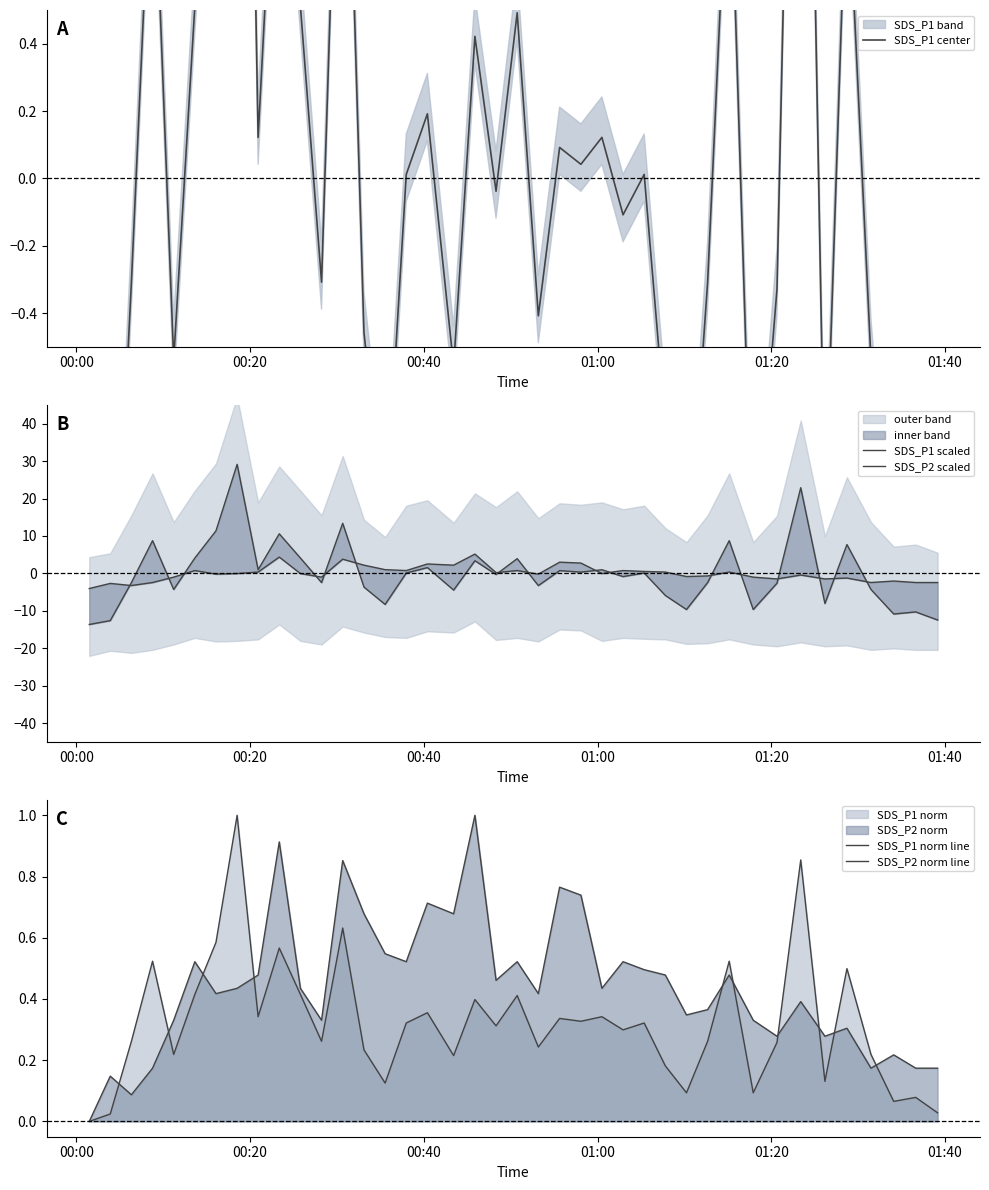

What is the label of the 2nd point from the left?

00:20